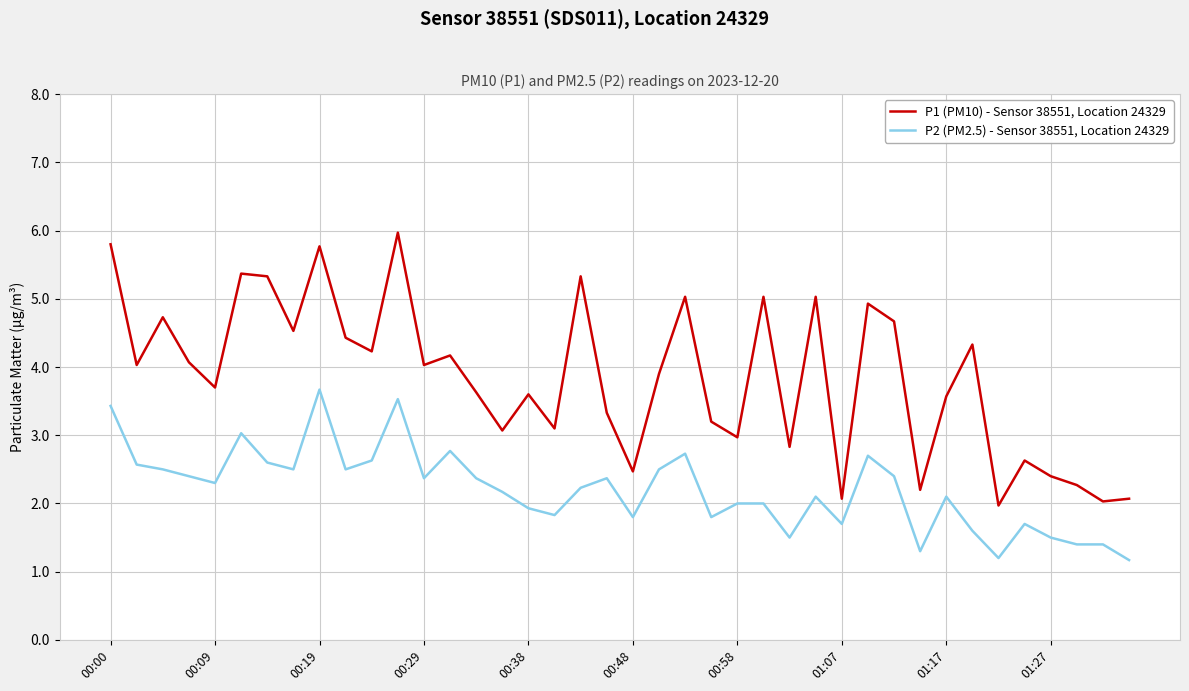

List the series in order of their peak value, highest first.

P1 (PM10) - Sensor 38551, Location 24329, P2 (PM2.5) - Sensor 38551, Location 24329